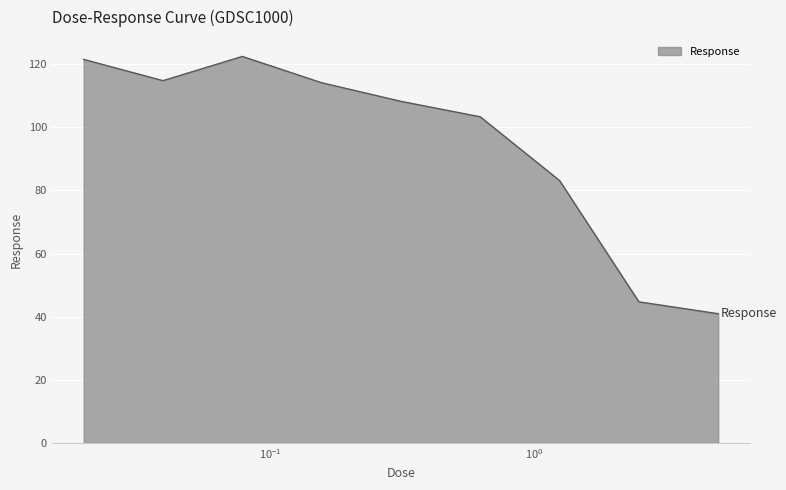

How many lines are shown in the chart?

1